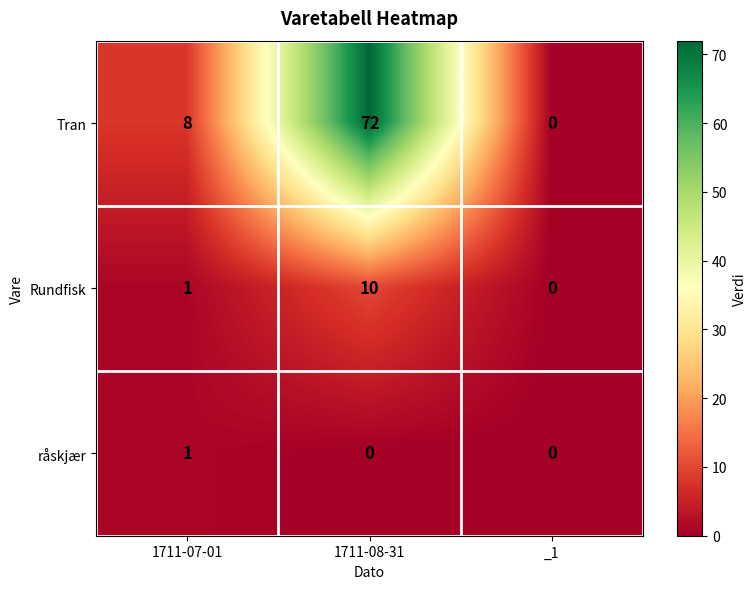

At how many categories does at least one series exceed 47?

1